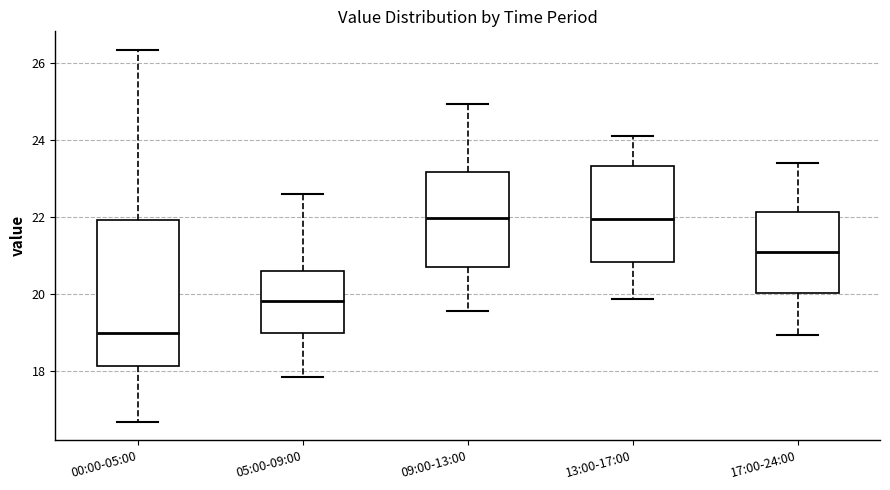

Reading left to right, transcribe this box plot: for each box, give where its median line is, the range the box spans, and where its two whiskers end, as read against the y-axis. The values are not printed on the chart, so give them approximately, as read against the axis.

00:00-05:00: median 19.0, box 18.2 to 22.0, whiskers 16.6 to 26.4
05:00-09:00: median 19.8, box 19.0 to 20.6, whiskers 17.8 to 22.6
09:00-13:00: median 22.0, box 20.6 to 23.2, whiskers 19.6 to 25.0
13:00-17:00: median 22.0, box 20.8 to 23.4, whiskers 19.8 to 24.2
17:00-24:00: median 21.0, box 20.0 to 22.2, whiskers 19.0 to 23.4